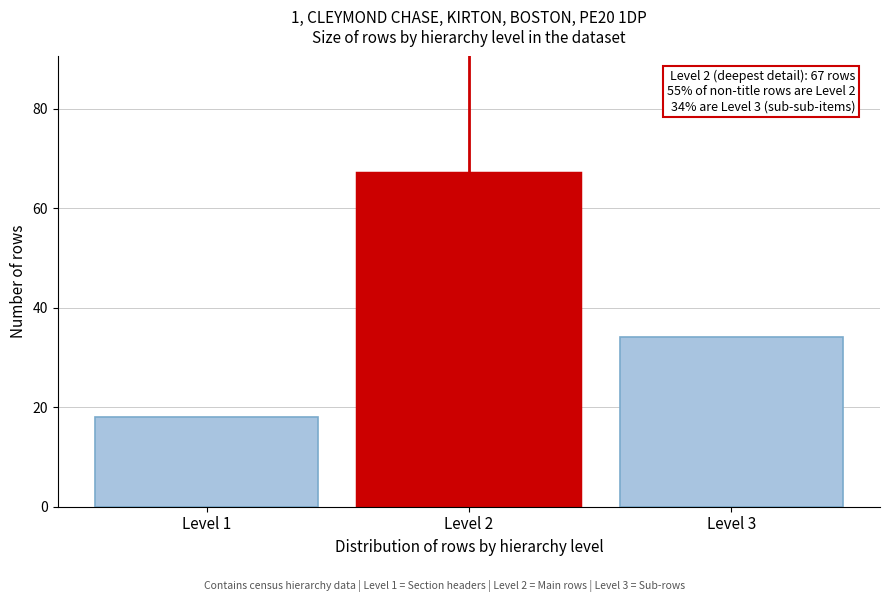

Reading left to right, transcribe all the data shown in this chart.

18	67	34